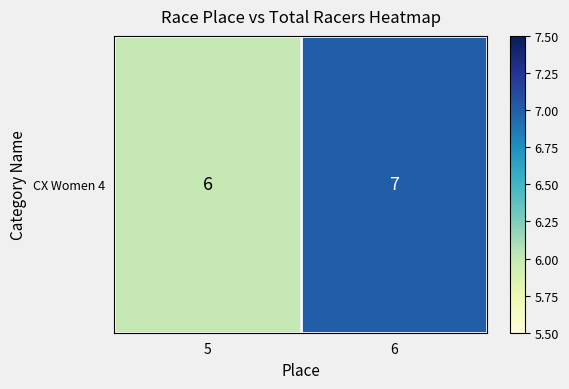

List the labels in order of value, largest first.

6, 5